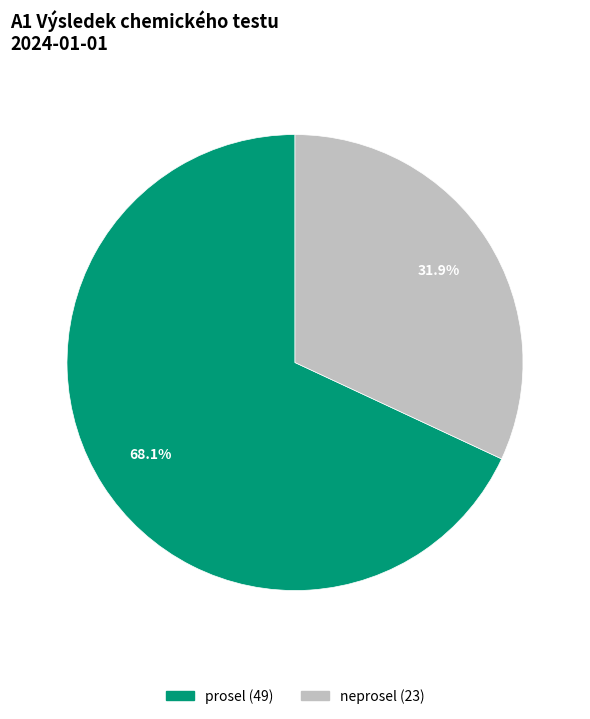

What is the ratio of the value at prosel to the value at neprosel?

2.1